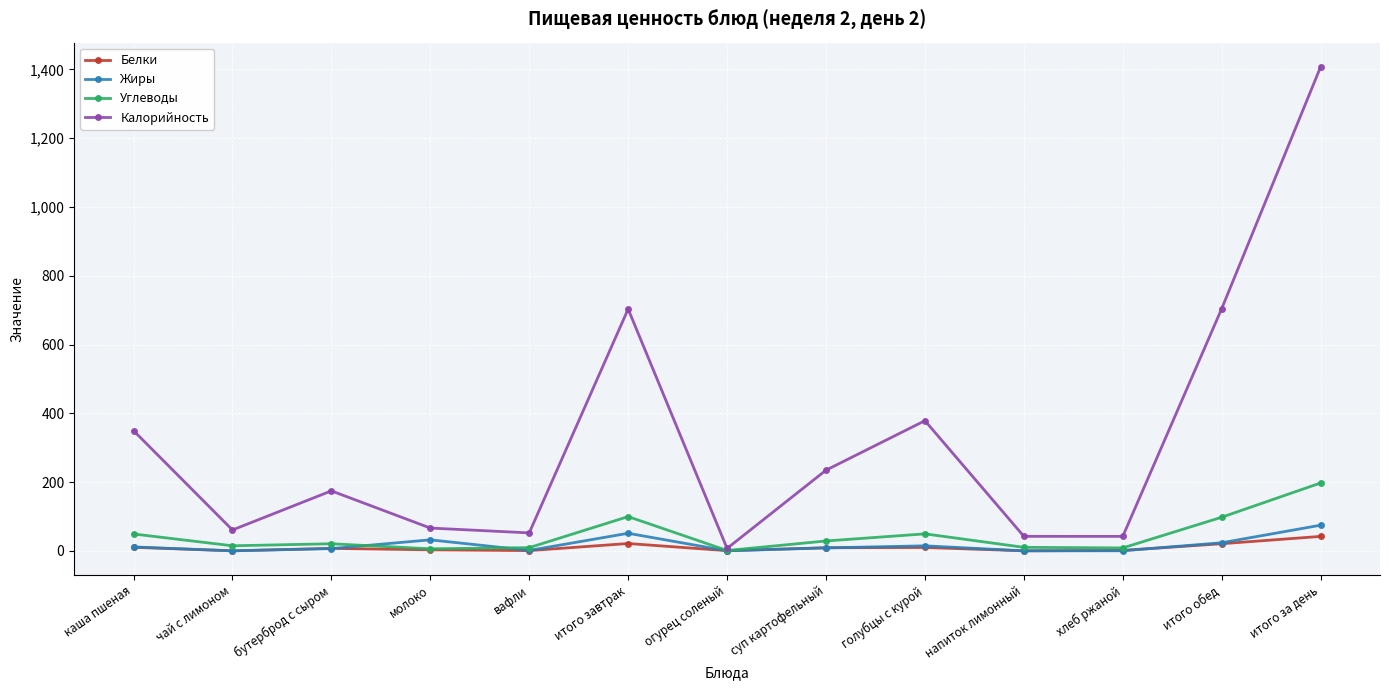

Rank the series by their maximum value, from lowest to highest.

Белки, Жиры, Углеводы, Калорийность